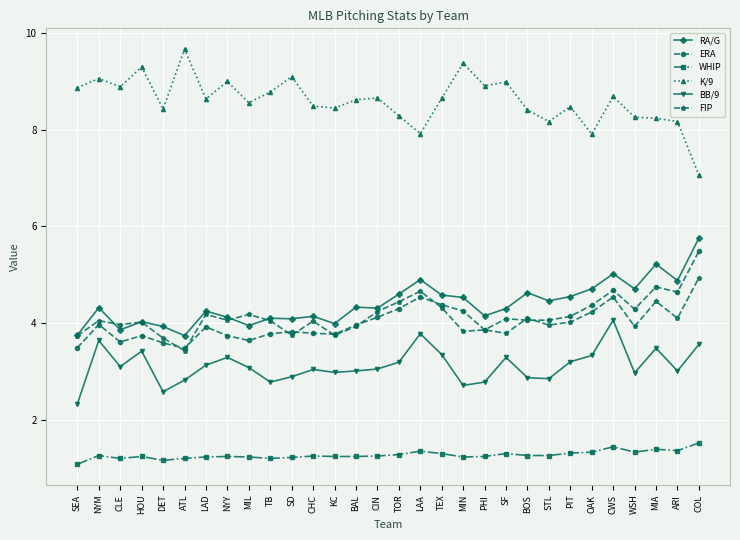

Where is the first local maximum for ERA?

NYM